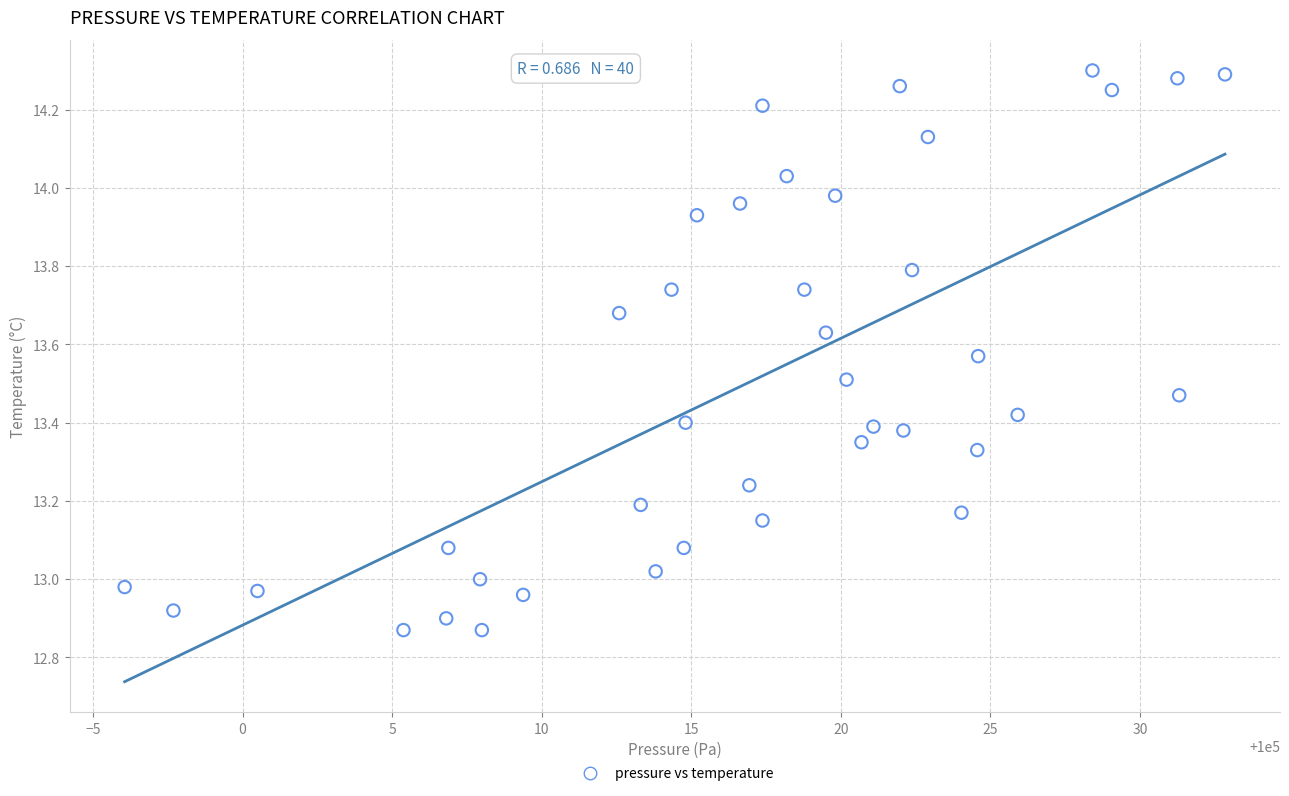

What is the range of X values (max minus min)?

36.8